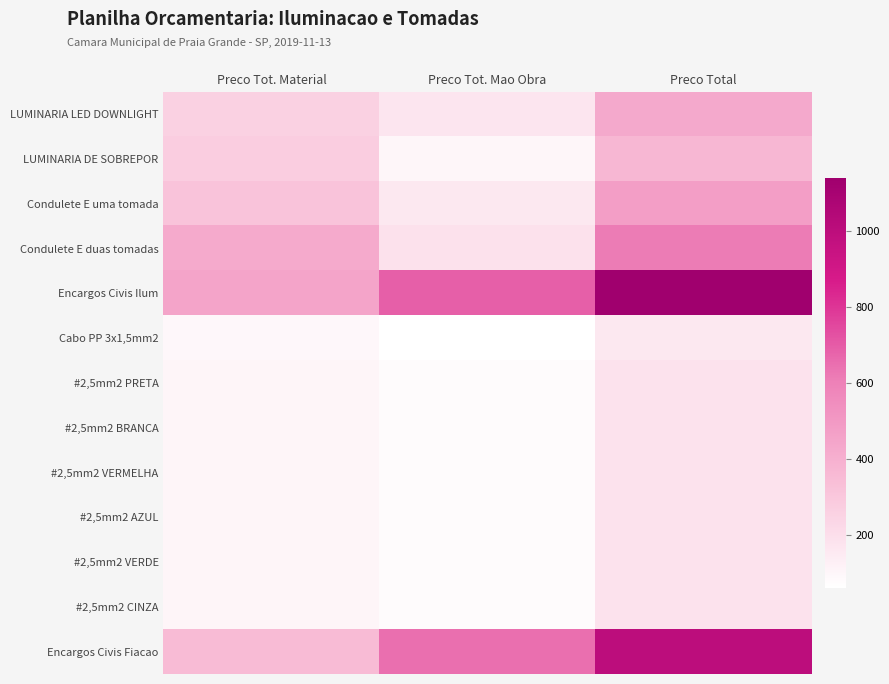

How many data points does each series have?

3